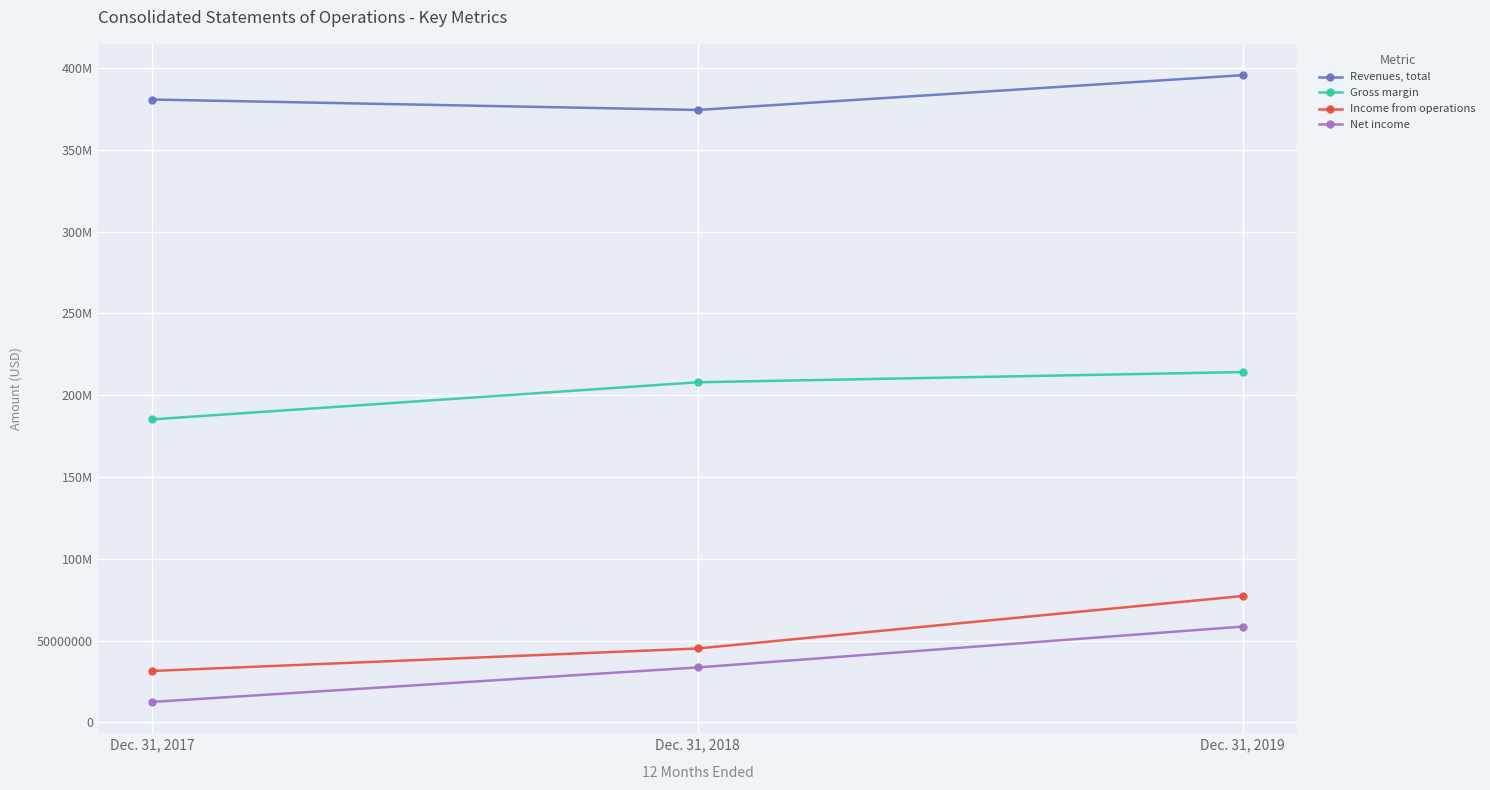

What are all the series names shown in the legend?

Revenues, total, Gross margin, Income from operations, Net income